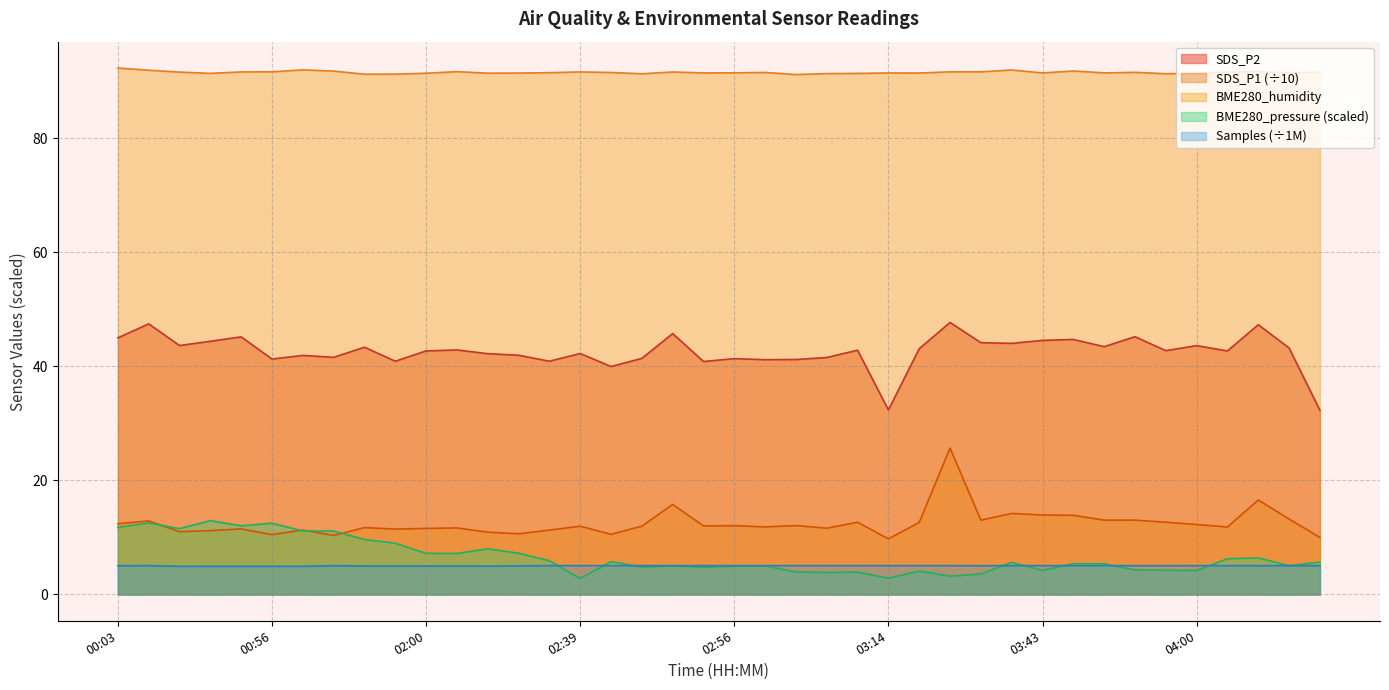

At which category does SDS_P1 reach its first local valley?

00:34